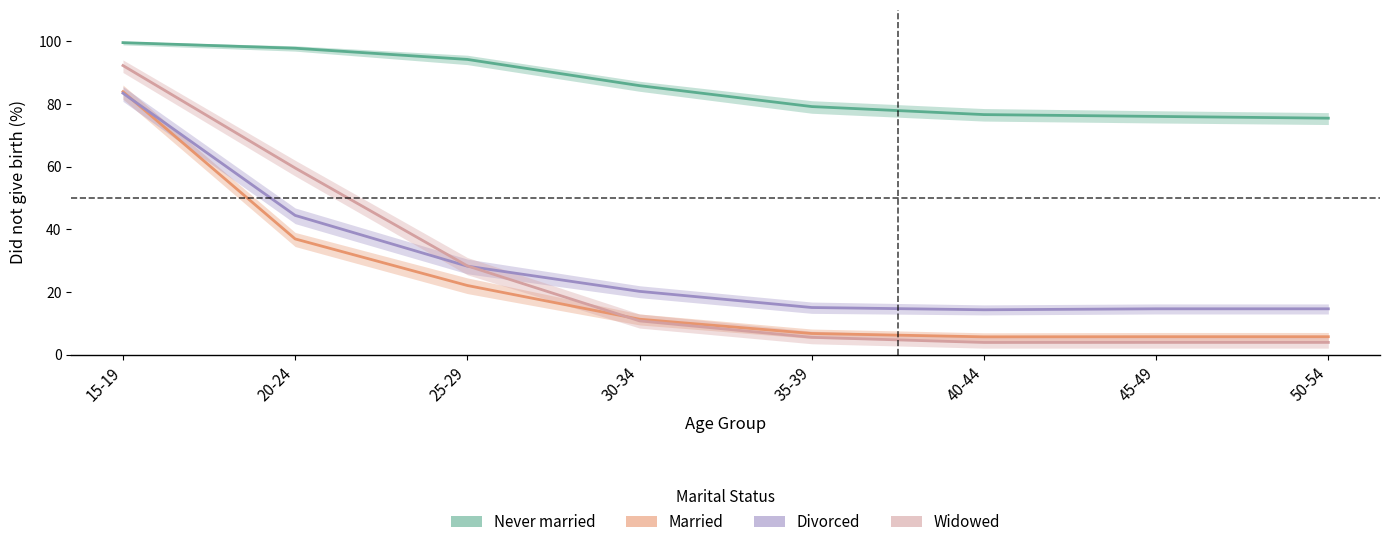

What is the spread (max minus min) of values at 50-54?

71.5